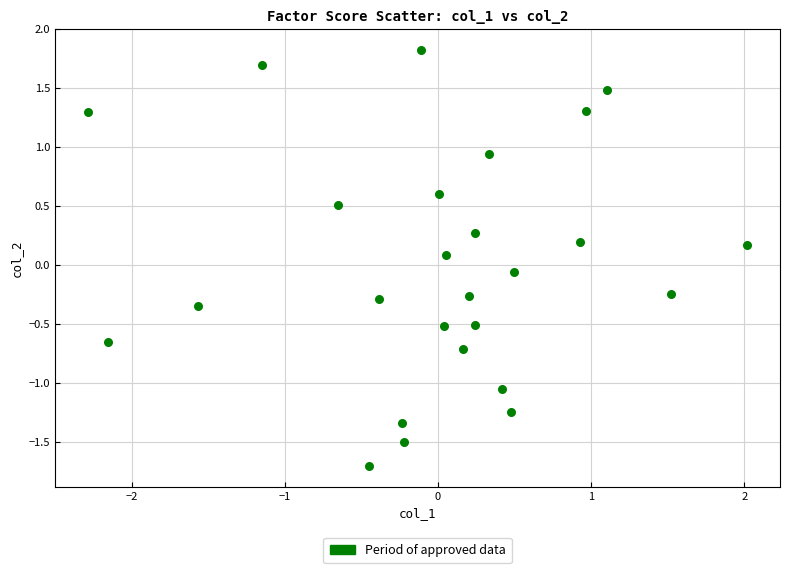

What is the range of X values (max minus min)?

4.3